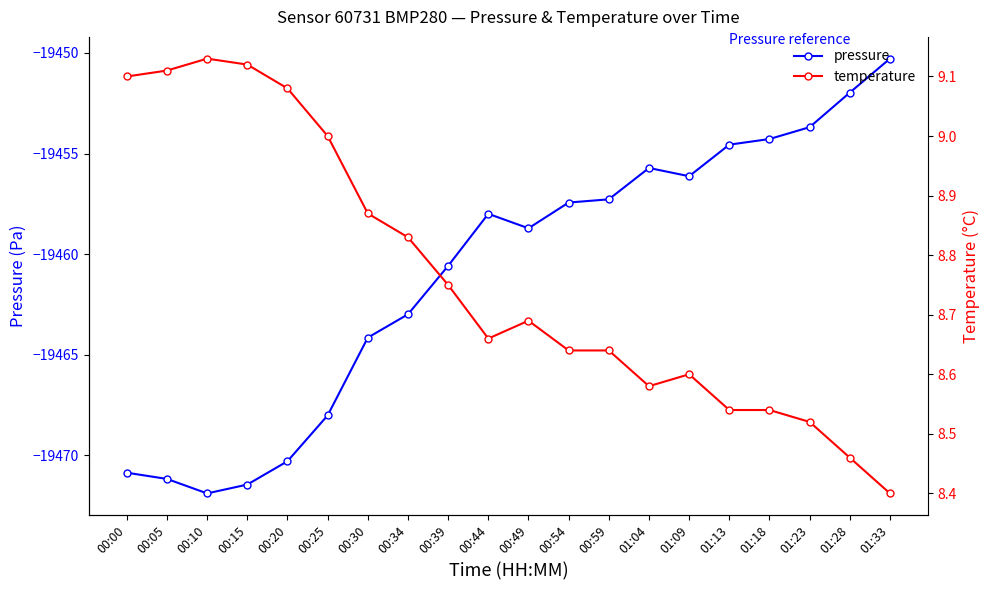

Which series has the largest range (max minus min)?

pressure